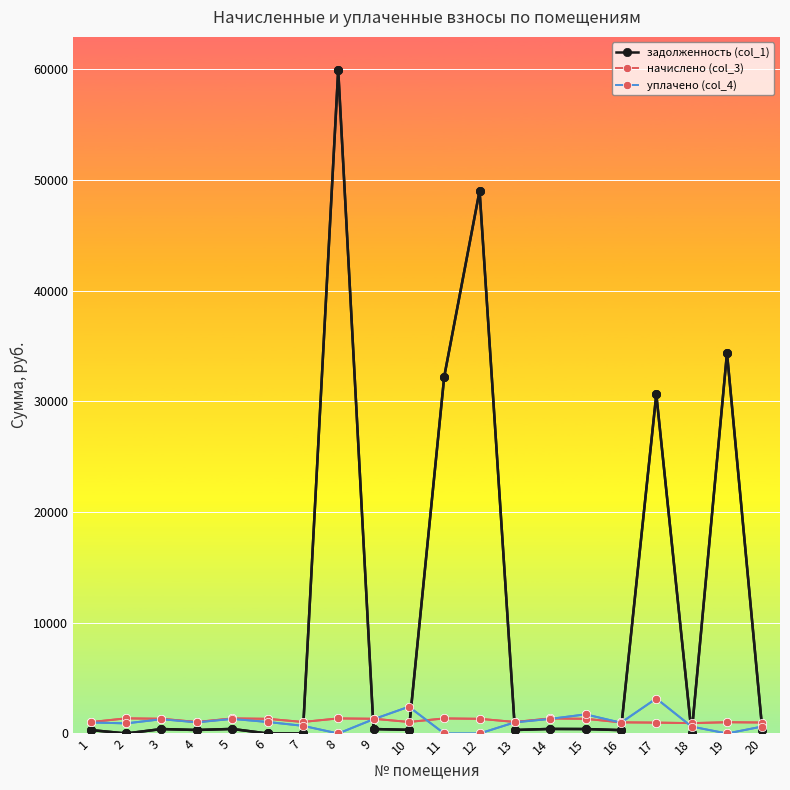

Which category has the highest value across all series?

8